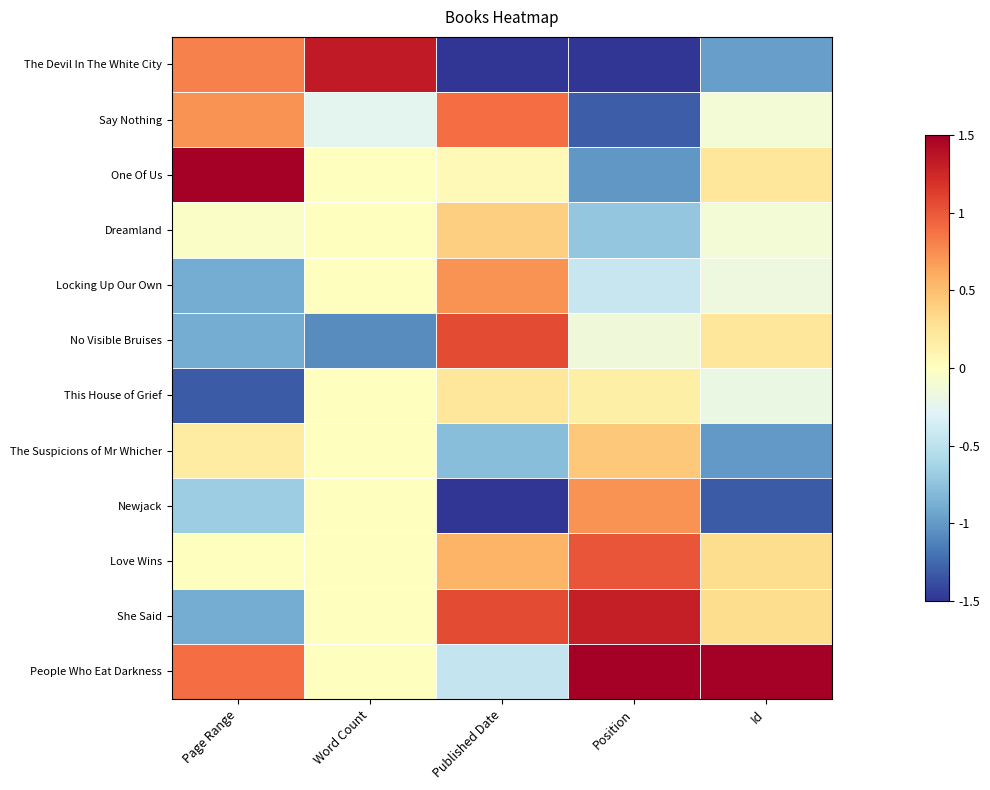

What is the minimum value shown in the chart?

-2.1